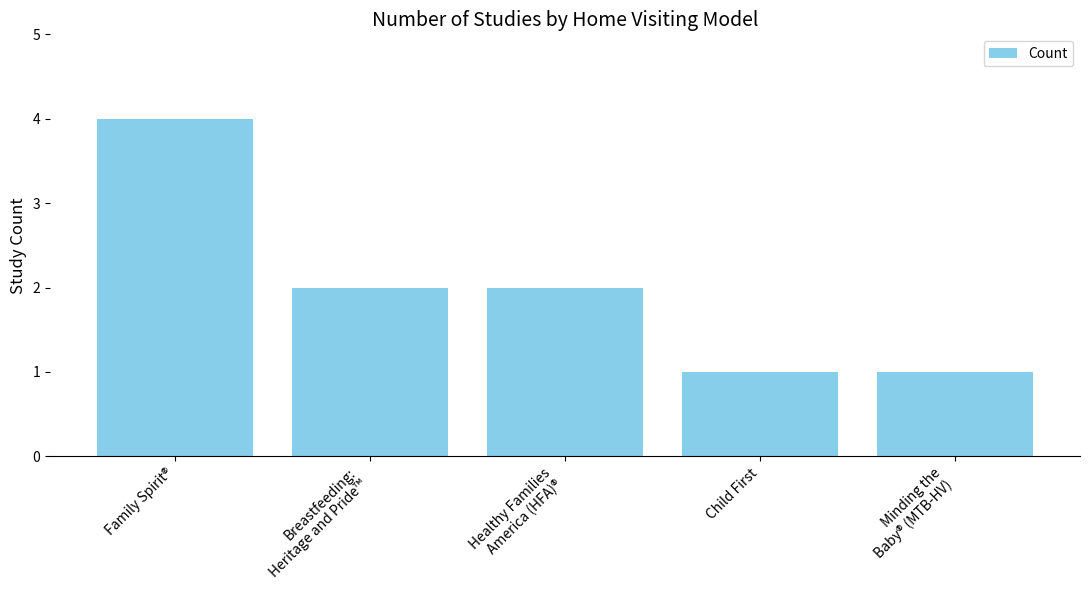

What is the ratio of the value at Child First to the value at Minding the
Baby® (MTB-HV)?

1.0